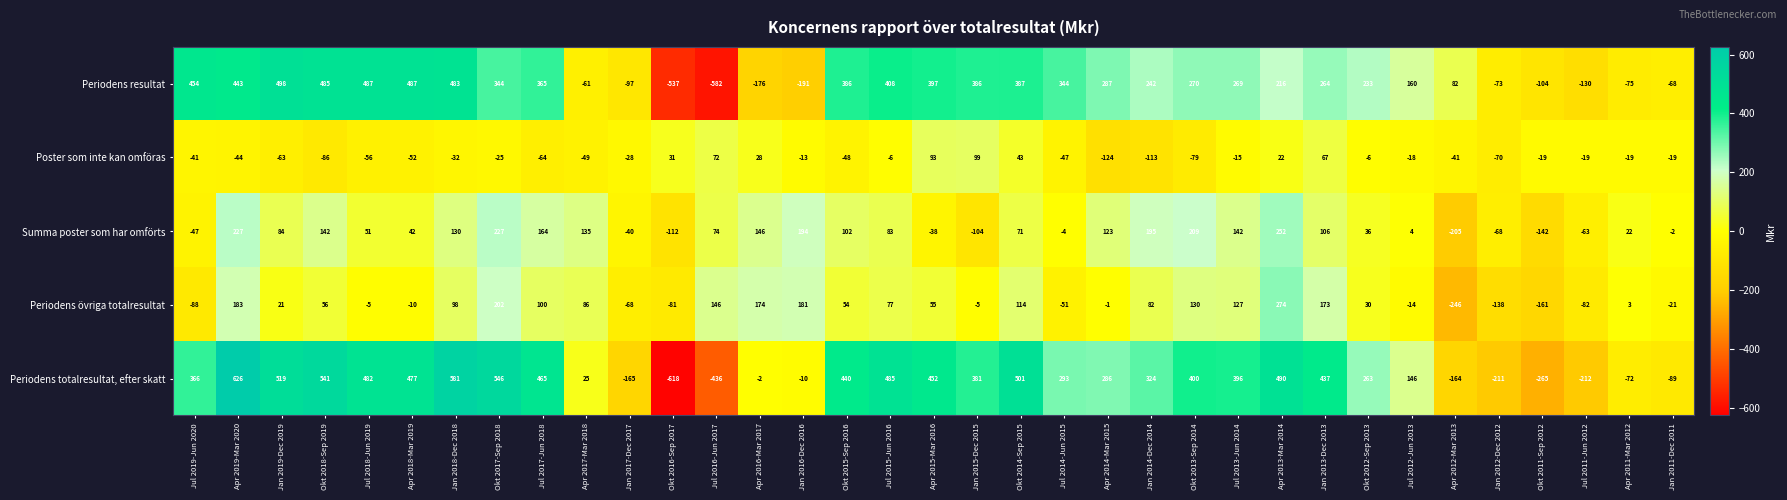

What is the lowest value of the Periodens totalresultat, efter skatt series?

-618